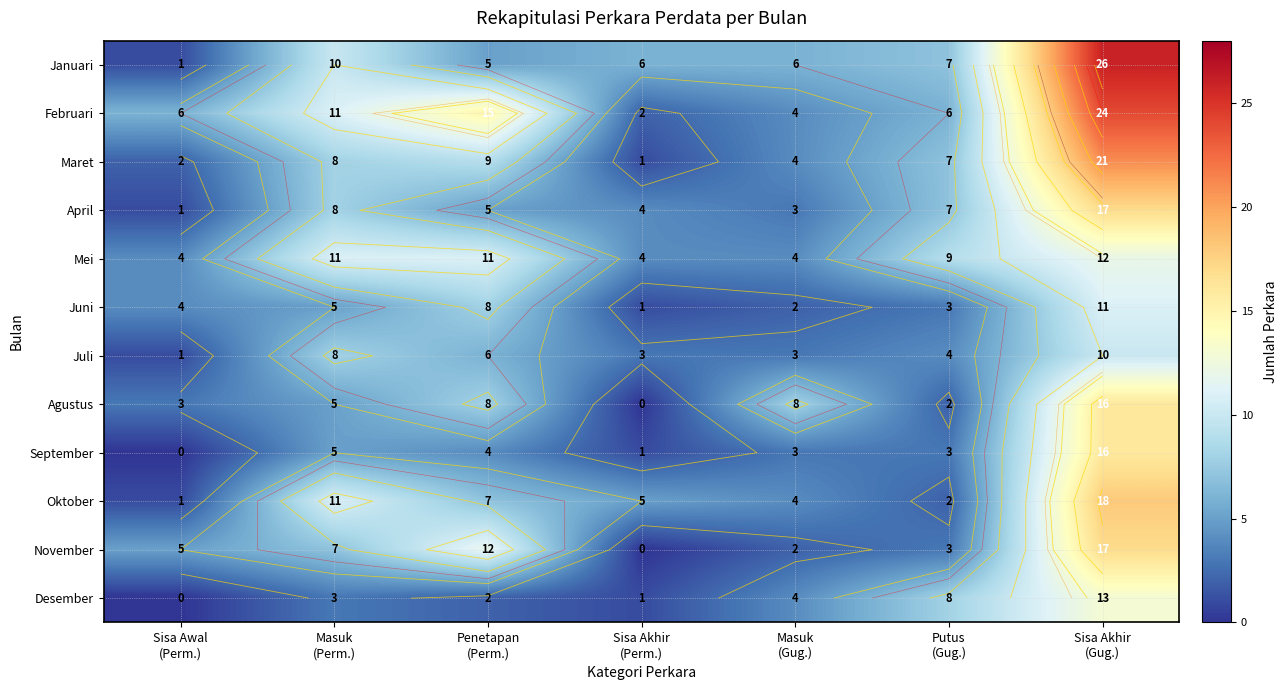

Between Masuk
(Gug.) and Sisa Akhir
(Perm.), which is larger?

Masuk
(Gug.)